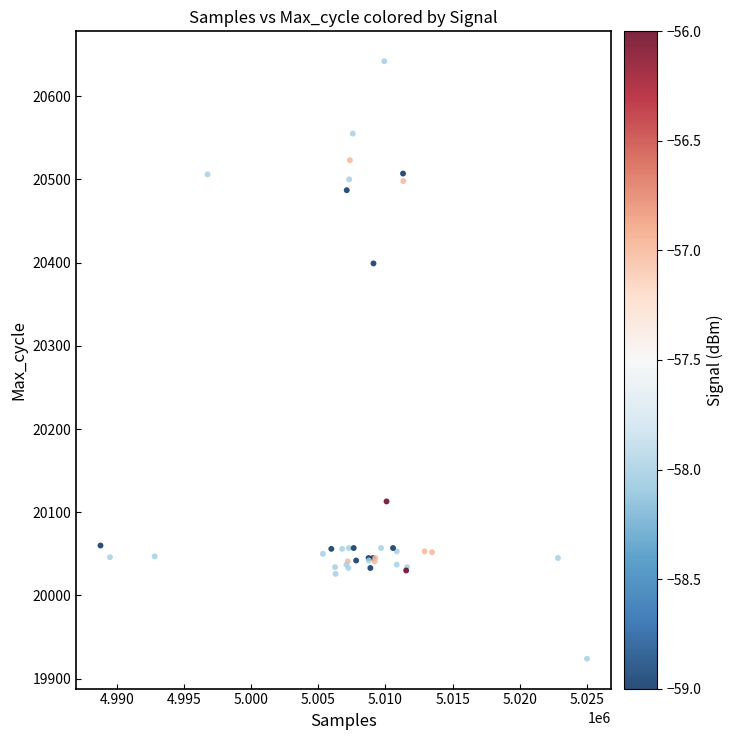

What Y value in the scatter plot is closest to 20283?

20399